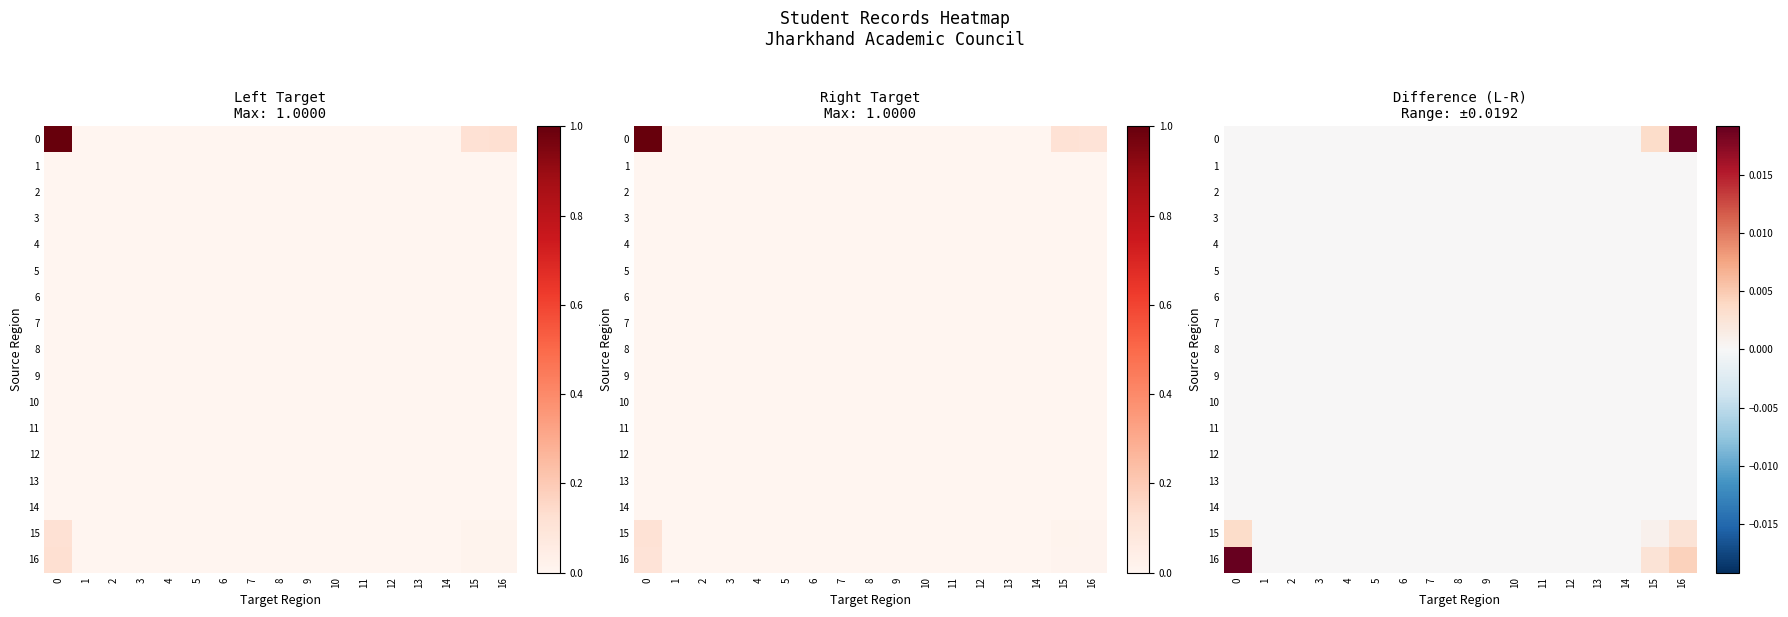

At 0, list the series in order from largest to smallest.

16, 15, 0, 1, 2, 3, 4, 5, 6, 7, 8, 9, 10, 11, 12, 13, 14